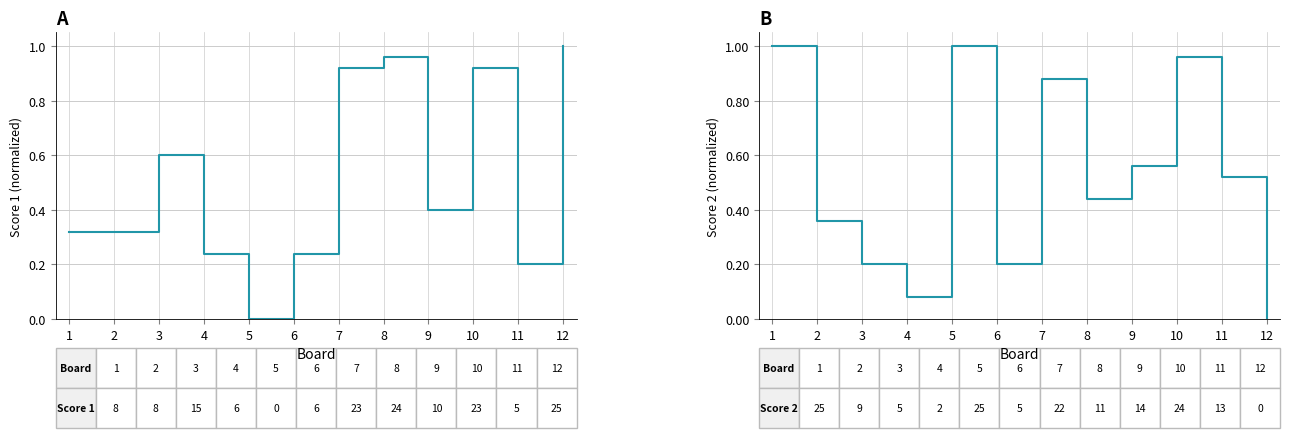

Is it true that Score 1 equals 0.2 at 4?

True